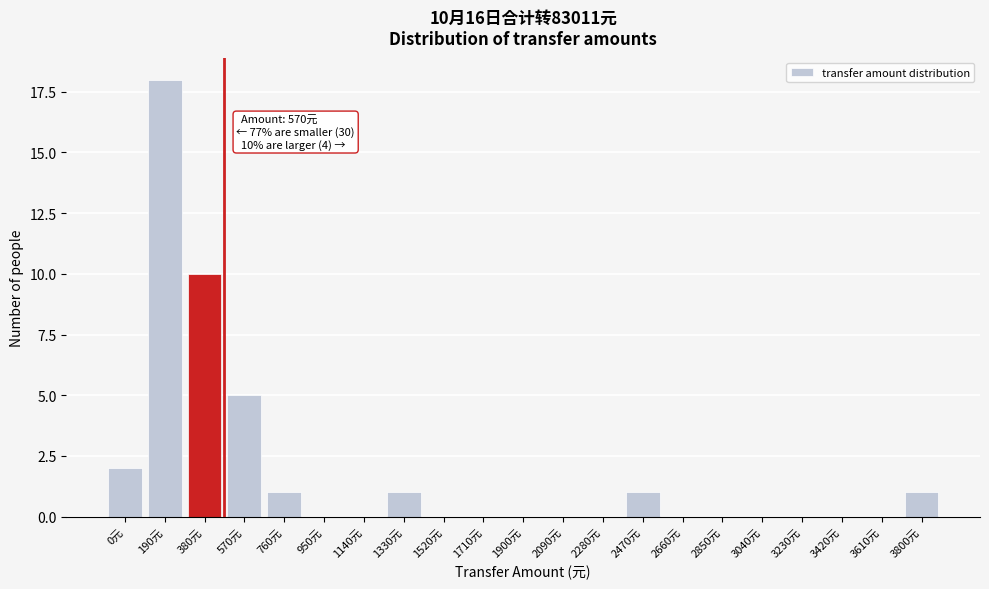

Reading right to left, what are all the values shown in this chart?

3800元=1	3610元=0	3420元=0	3230元=0	3040元=0	2850元=0	2660元=0	2470元=1	2280元=0	2090元=0	1900元=0	1710元=0	1520元=0	1330元=1	1140元=0	950元=0	760元=1	570元=5	380元=10	190元=18	0元=2